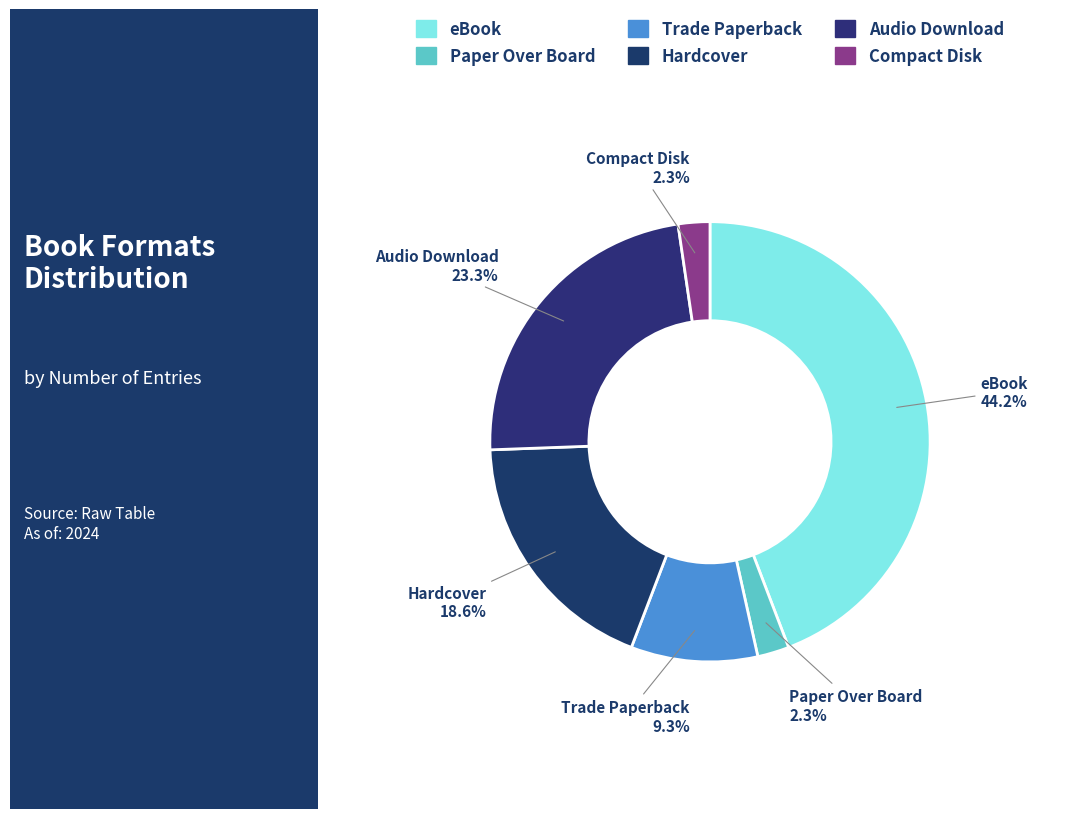

Is Trade Paperback the majority of the pie?

No